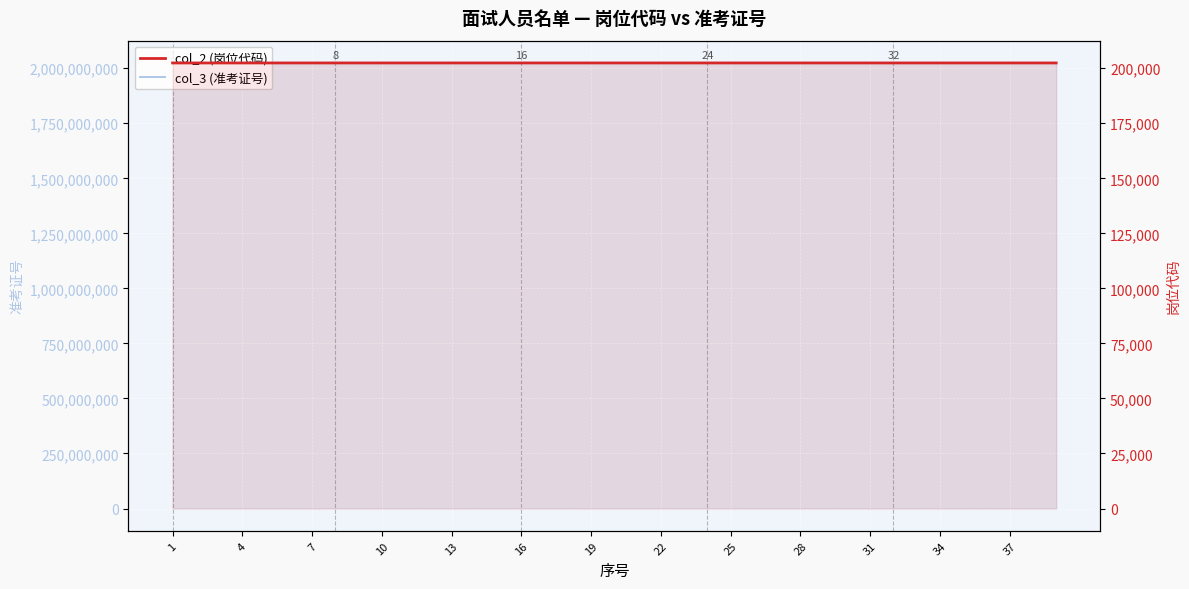

Reading right to left, extract all data points from this chart.

col_3 (准考证号): 2024022921	2024022910	2024022922	2024022923	2024022911	2024022920	2024022918	2024022908	2024022909	2024022907	2024022917	2024022901	2024022902	2024022903	2024022913	2024012812	2024012807	2024012802	2024012815	2024012726	2024012822	2024012722	2024012823	2024012824	2024012728	2024012720	2024012727	2024012816	2024012809	2024012806	2024012730	2024012717	2024012805	2024012808	2024012721	2024012814	2024012725	2024012817	2024012714
col_2 (岗位代码): 202402	202402	202402	202402	202402	202402	202402	202402	202402	202402	202402	202402	202402	202402	202402	202401	202401	202401	202401	202401	202401	202401	202401	202401	202401	202401	202401	202401	202401	202401	202401	202401	202401	202401	202401	202401	202401	202401	202401